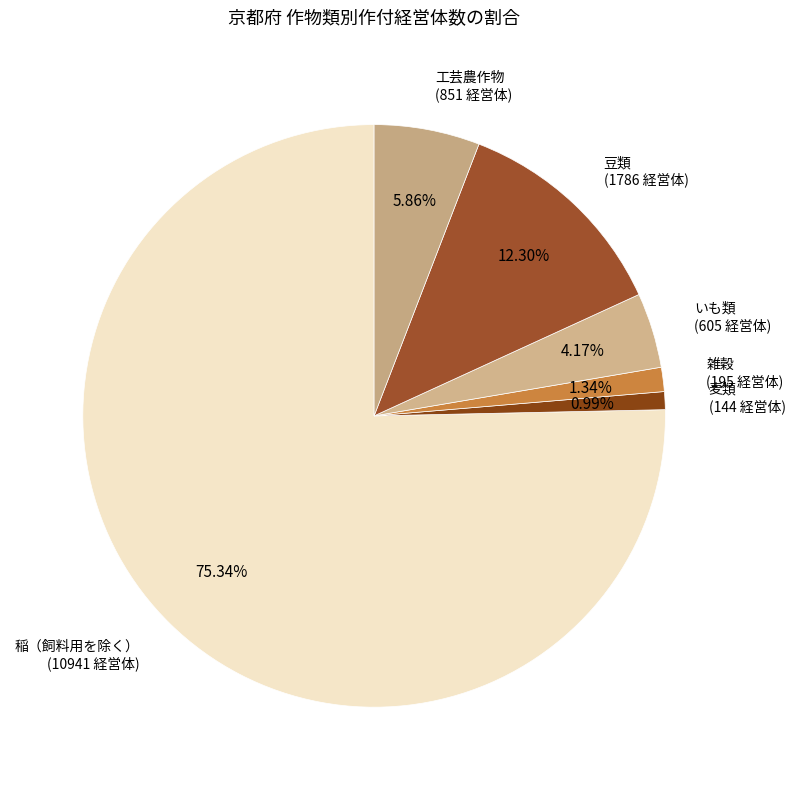

Count the number of slices in the pie.

6